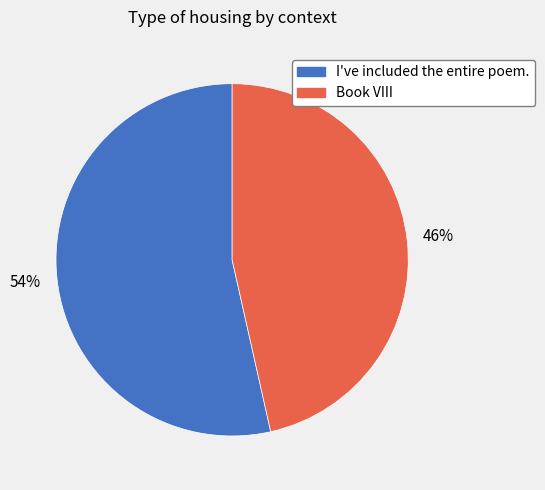

To the nearest percent, what percentage of the pie is I've included the entire poem.?

54%